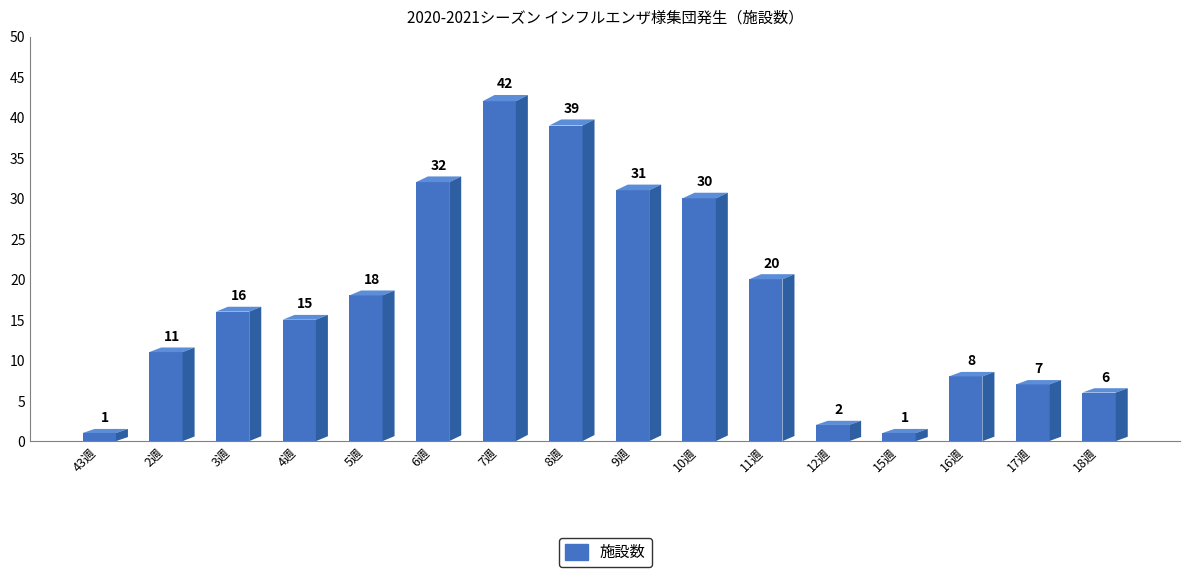

Reading right to left, what are all the values shown in this chart?

6	7	8	1	2	20	30	31	39	42	32	18	15	16	11	1